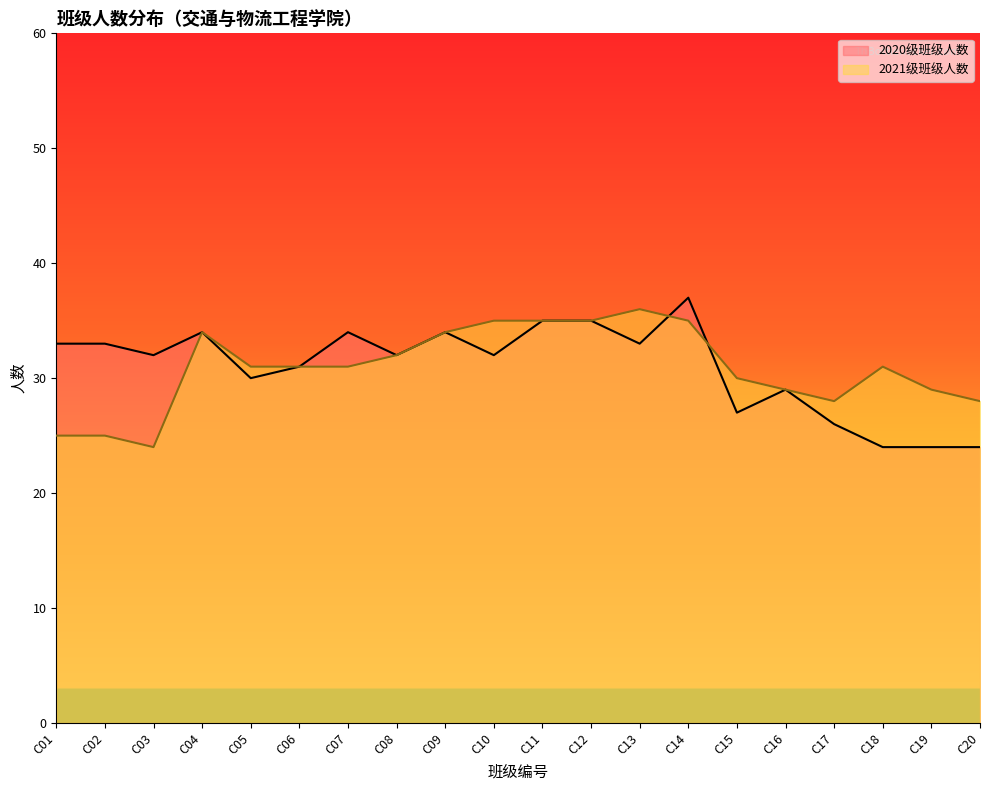

What is the difference between the highest and lowest values at C13?

3